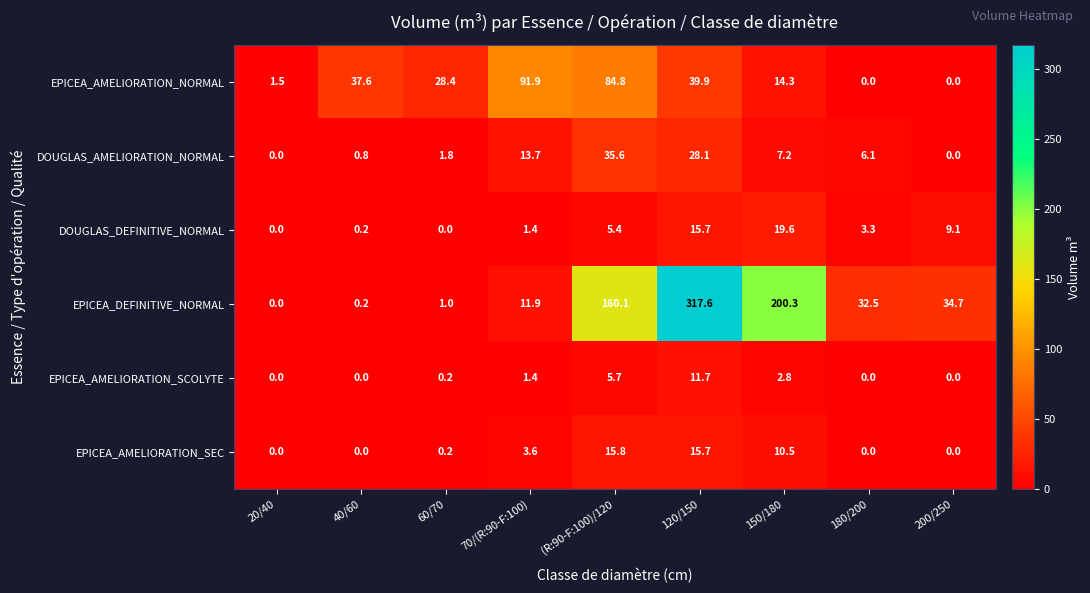

What is the sum of the EPICEA_AMELIORATION_NORMAL values at 70/(R:90-F:100) and 180/200?

91.9